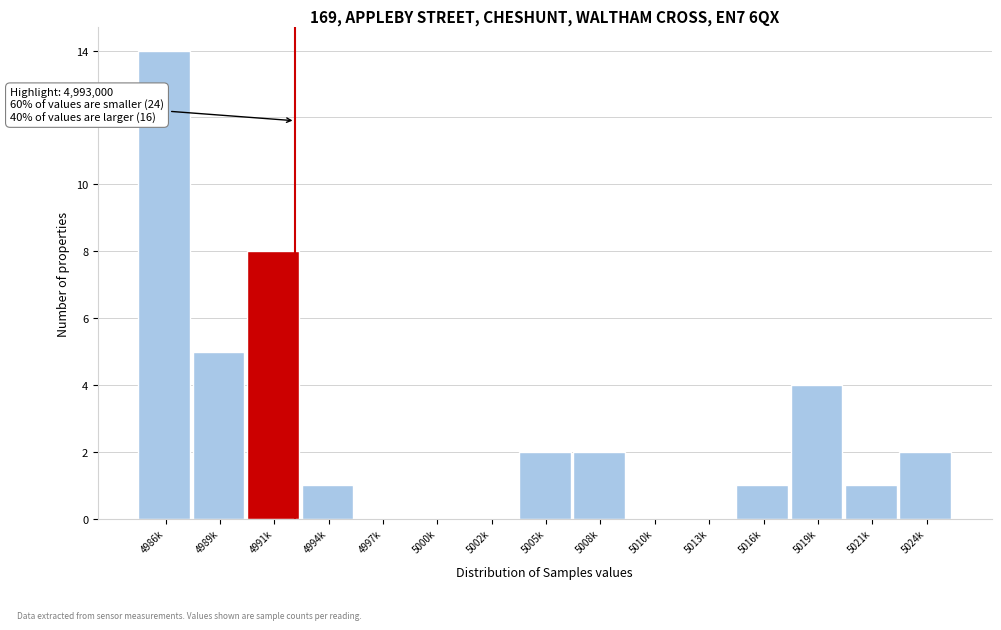

Reading right to left, what are all the values shown in this chart?

5024k=2	5021k=1	5019k=4	5016k=1	5013k=0	5010k=0	5008k=2	5005k=2	5002k=0	5000k=0	4997k=0	4994k=1	4991k=8	4989k=5	4986k=14